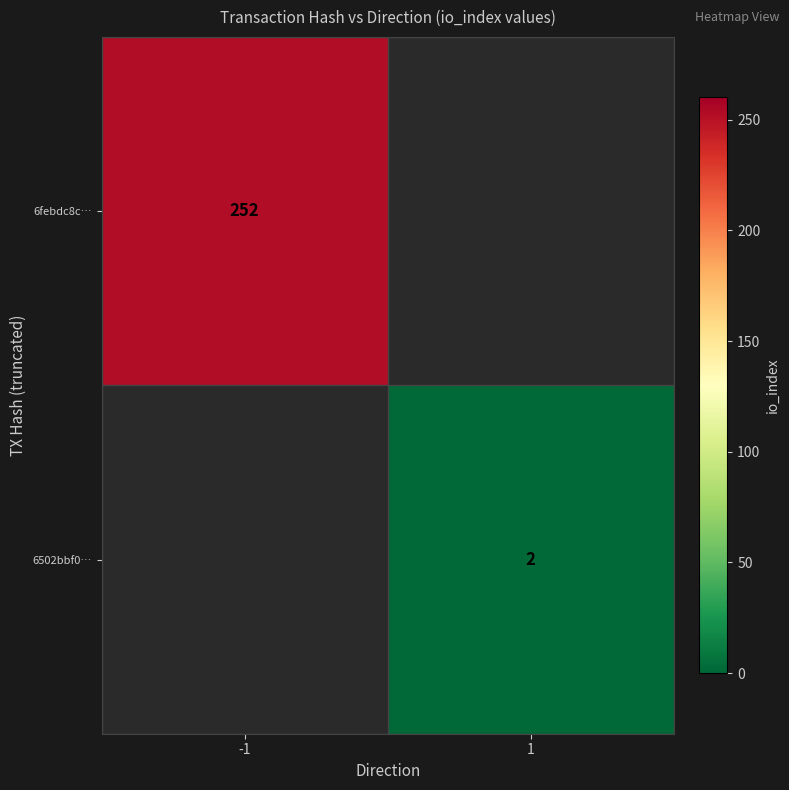

Is it true that 6502bbf0… equals 0 at 1?

False